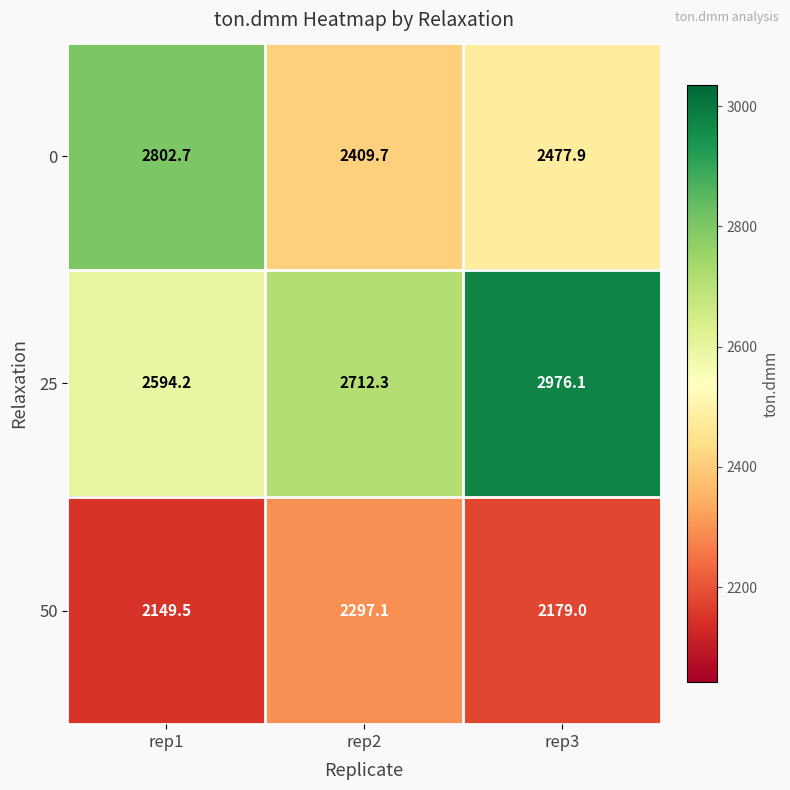

What is the difference between the second highest and minimum values in the 50 series?

29.5